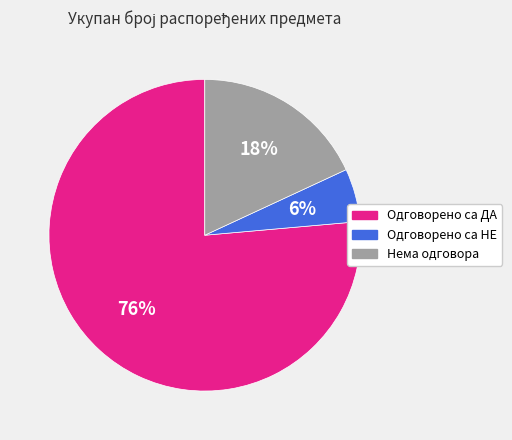

To the nearest percent, what portion does Одговорено са ДА represent?

76%